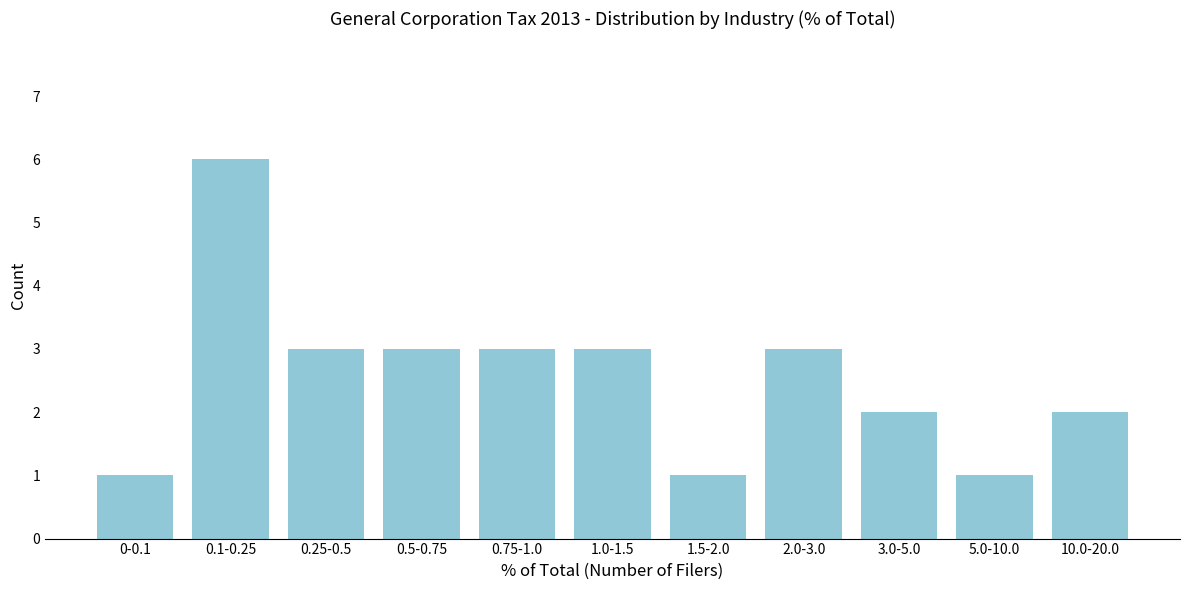

Reading left to right, extract all data points from this chart.

1	6	3	3	3	3	1	3	2	1	2